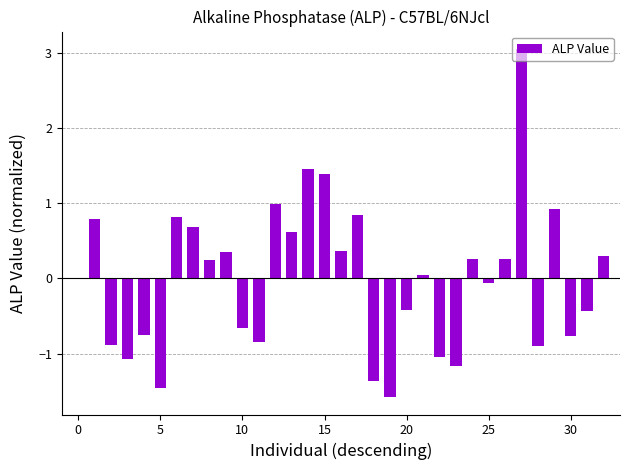

What is the greatest value displayed?

3.1